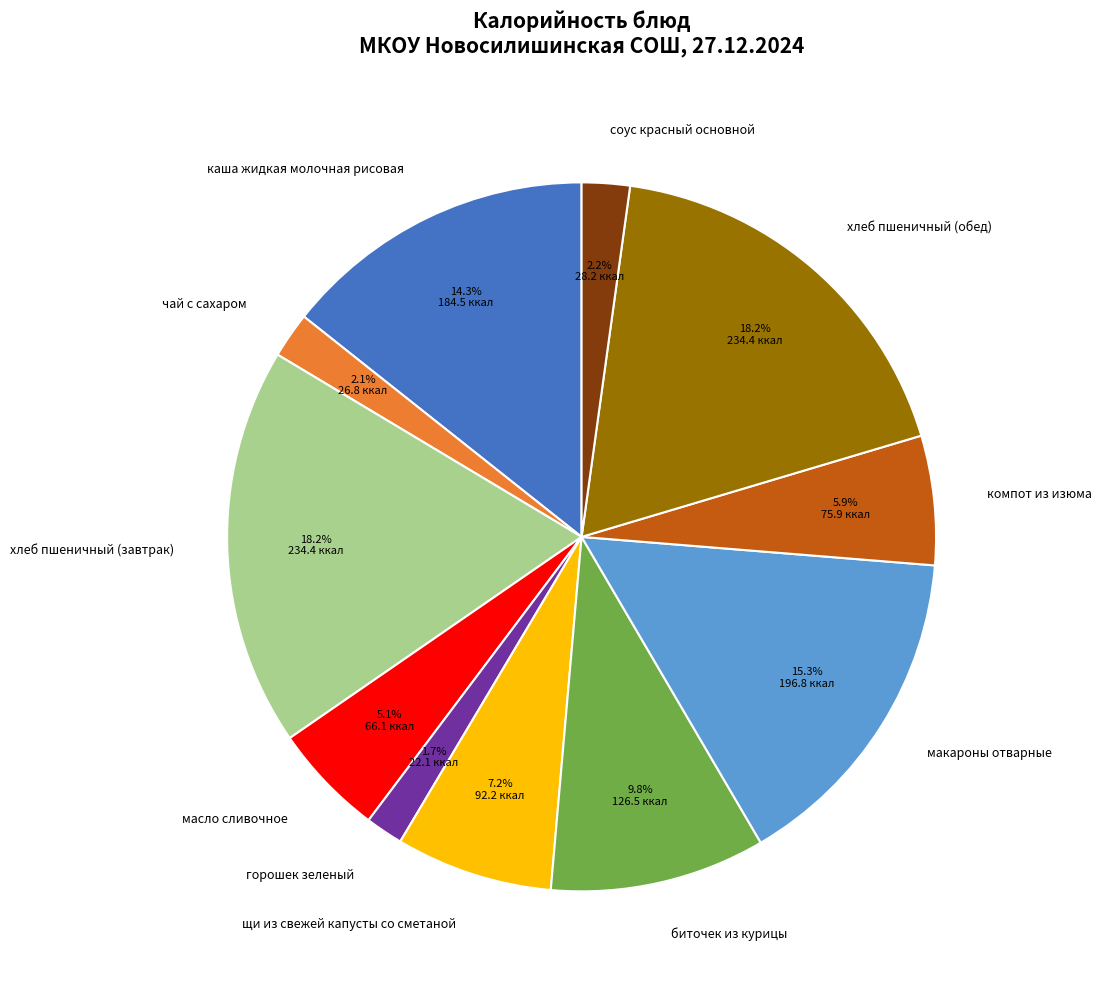

How many slices are in this pie chart?

11